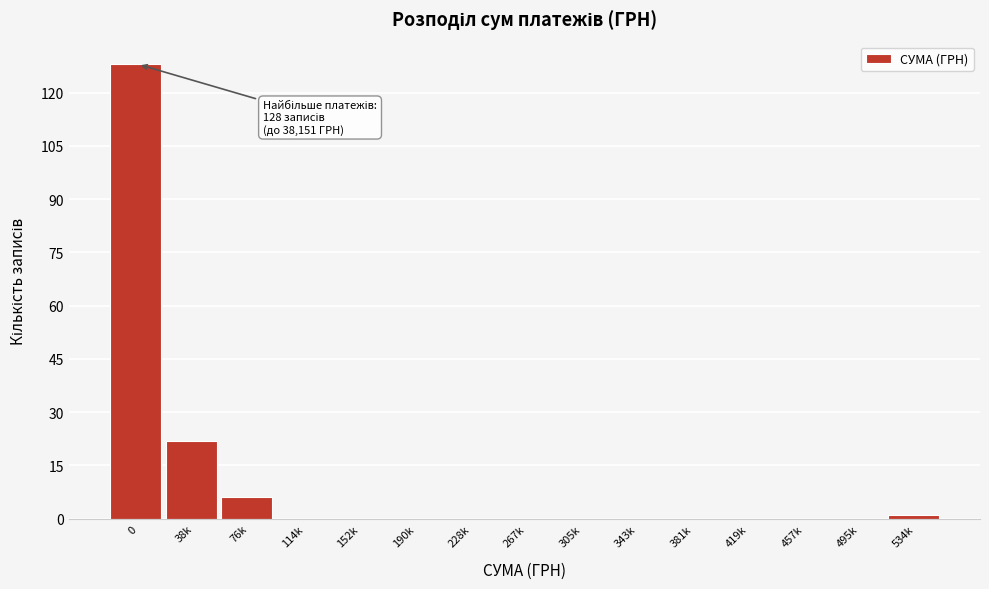

Reading left to right, transcribe all the data shown in this chart.

0=128	38k=22	76k=6	114k=0	152k=0	190k=0	228k=0	267k=0	305k=0	343k=0	381k=0	419k=0	457k=0	495k=0	534k=1